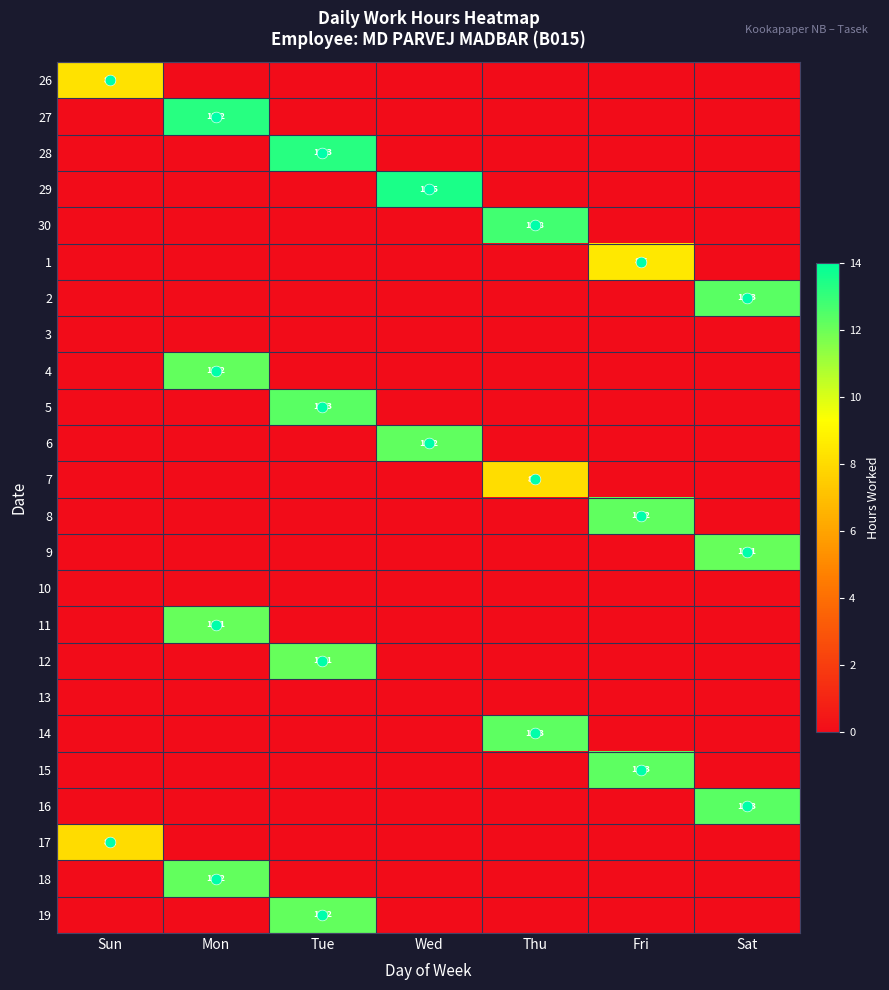

What is the difference between the highest and lowest values at Fri?

12.3